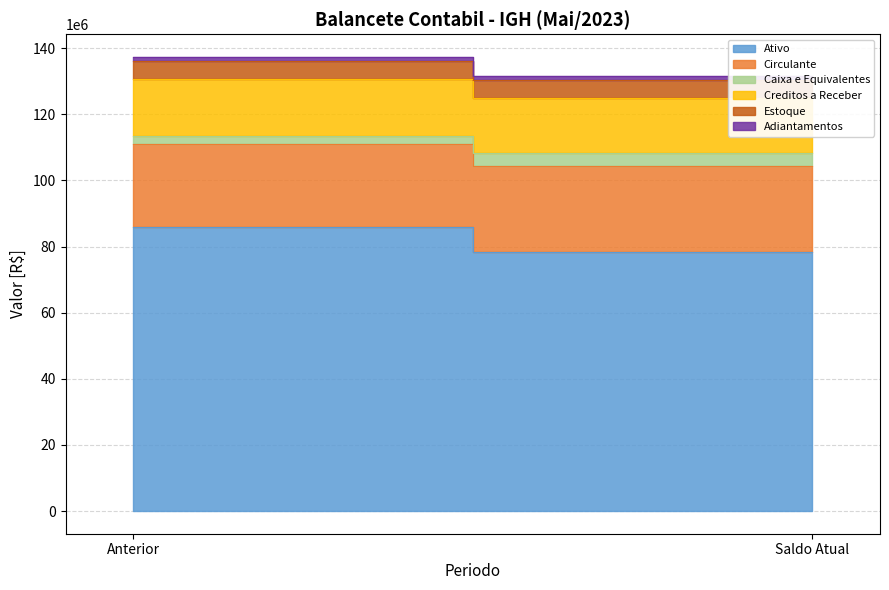

What is the difference between the highest and lowest values at Anterior?

84594711.8